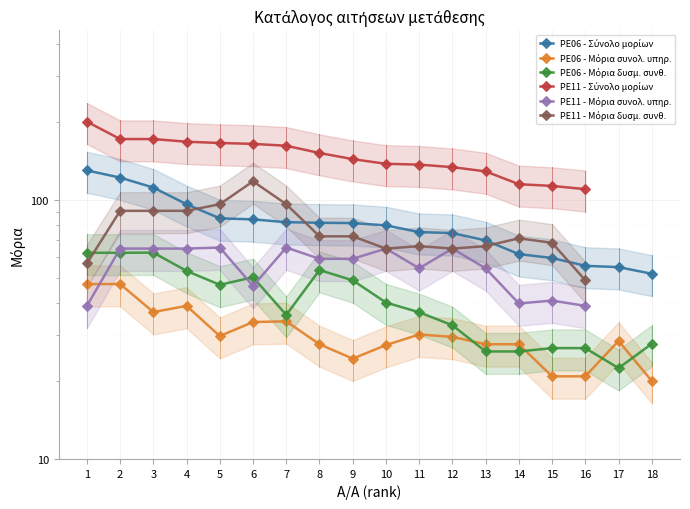

List the series in order of their peak value, lowest first.

PE06 - Μόρια συνολ. υπηρ., PE06 - Μόρια δυσμ. συνθ., PE11 - Μόρια συνολ. υπηρ., PE11 - Μόρια δυσμ. συνθ., PE06 - Σύνολο μορίων, PE11 - Σύνολο μορίων